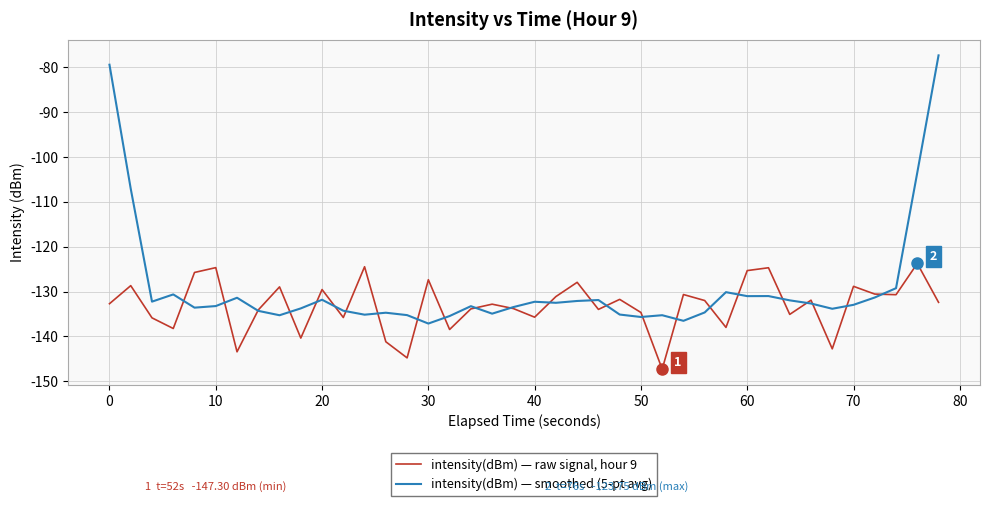

Does the chart have visible grid lines?

Yes